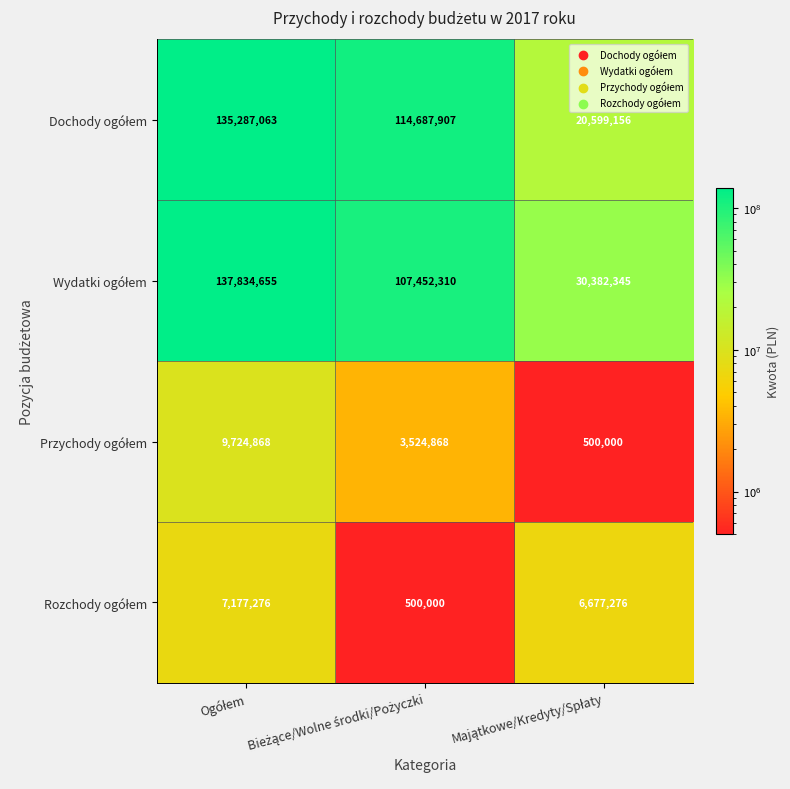

What is the greatest value displayed?

137834655